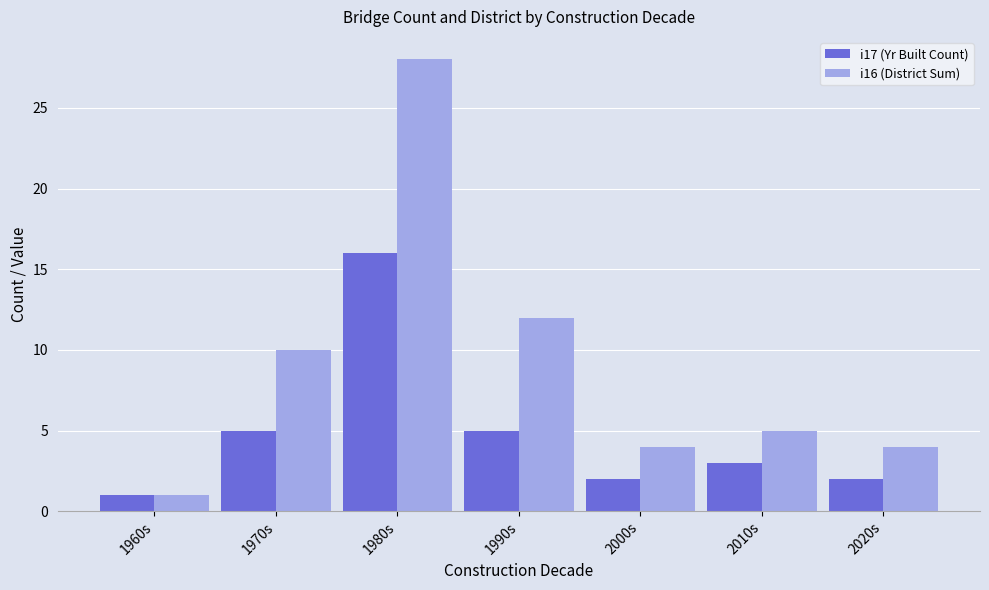

Which series has the largest range (max minus min)?

i16 (District Sum)